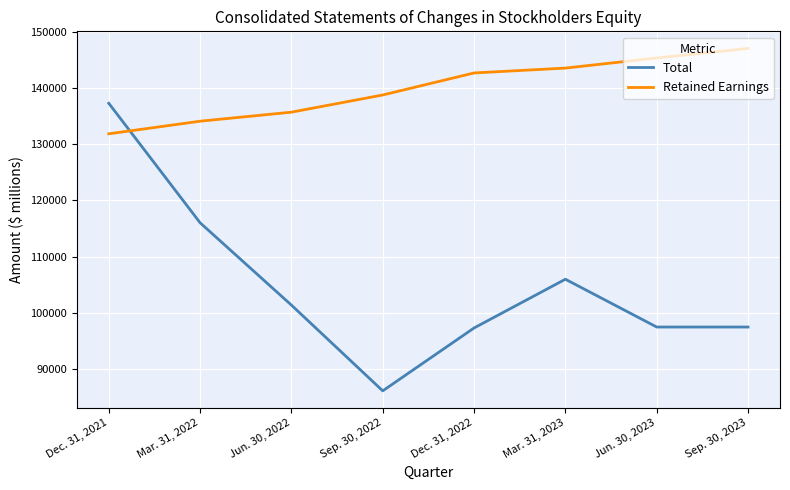

Which label corresponds to the largest value in the chart?

Sep. 30, 2023